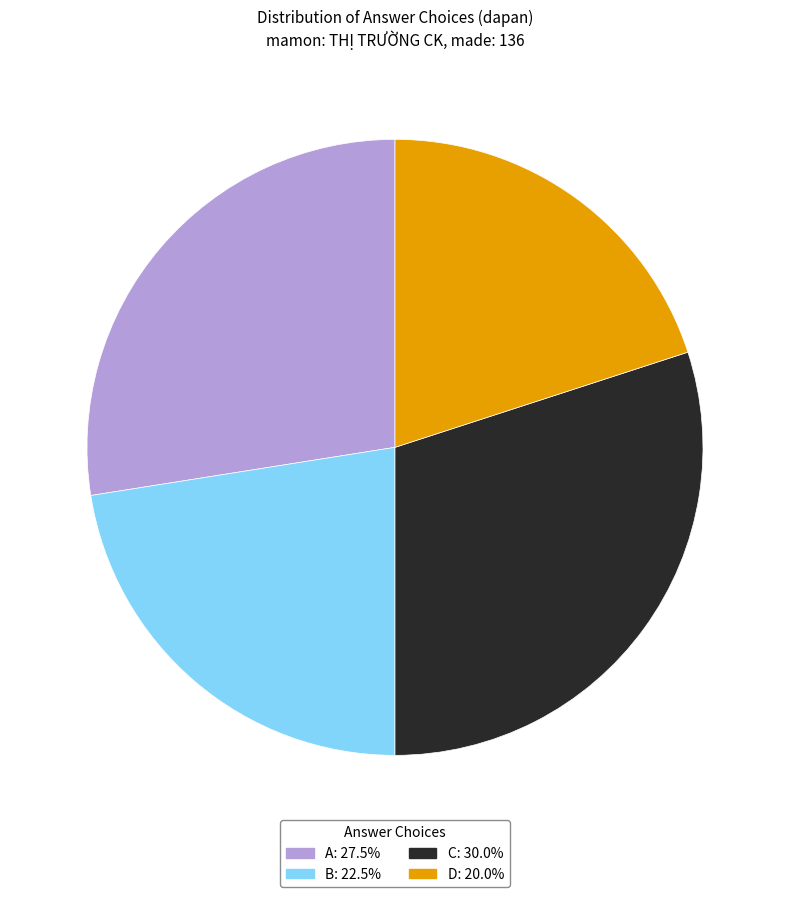

How many segments does this pie chart have?

4